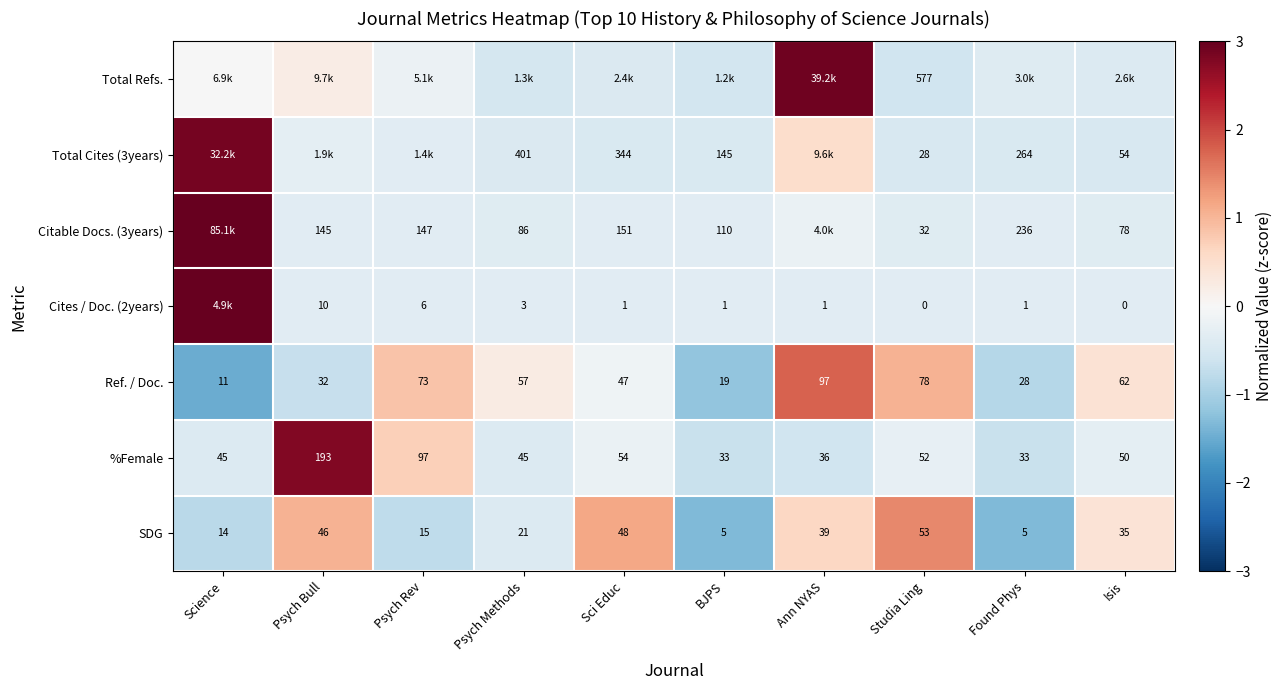

Where does the %Female series first go above 50?

Psych Bull